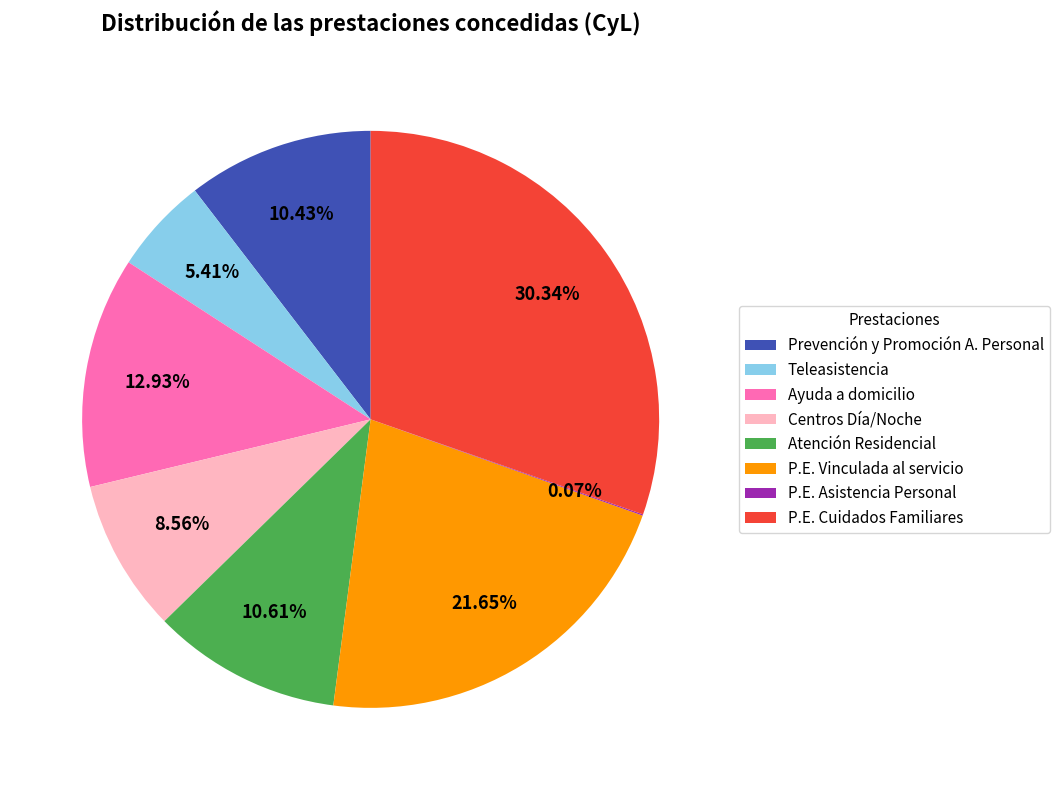

To the nearest percent, what is the difference between the largest and smallest slice percentages?

30%